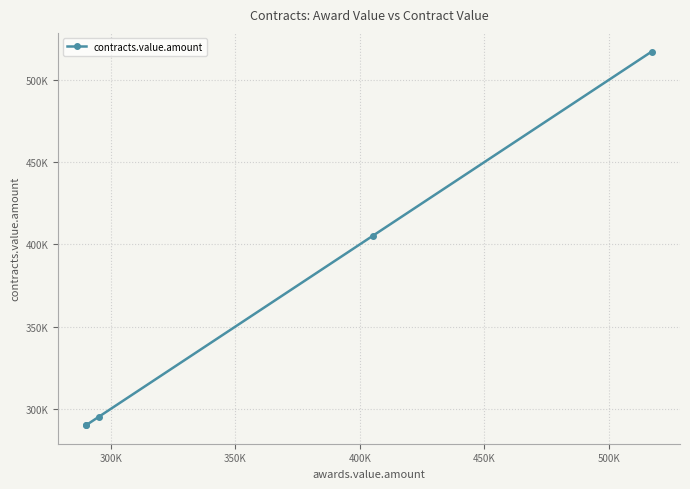

What is the label of the 2nd point from the left?

300K